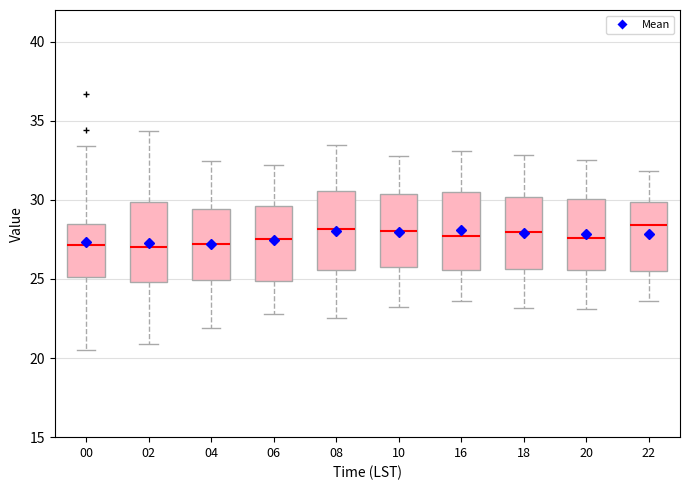

Reading left to right, read every box against the y-axis: the position of its median line, the range the box covers, and the ends of its whiskers. The values are not printed on the chart, so give them approximately, as read against the axis.

00: median 27.0, box 25.0 to 28.5, whiskers 20.5 to 33.5
02: median 27.0, box 25.0 to 30.0, whiskers 21.0 to 34.5
04: median 27.0, box 25.0 to 29.5, whiskers 22.0 to 32.5
06: median 27.5, box 25.0 to 29.5, whiskers 23.0 to 32.0
08: median 28.0, box 25.5 to 30.5, whiskers 22.5 to 33.5
10: median 28.0, box 25.5 to 30.5, whiskers 23.0 to 33.0
16: median 27.5, box 25.5 to 30.5, whiskers 23.5 to 33.0
18: median 28.0, box 25.5 to 30.0, whiskers 23.0 to 33.0
20: median 27.5, box 25.5 to 30.0, whiskers 23.0 to 32.5
22: median 28.5, box 25.5 to 30.0, whiskers 23.5 to 32.0